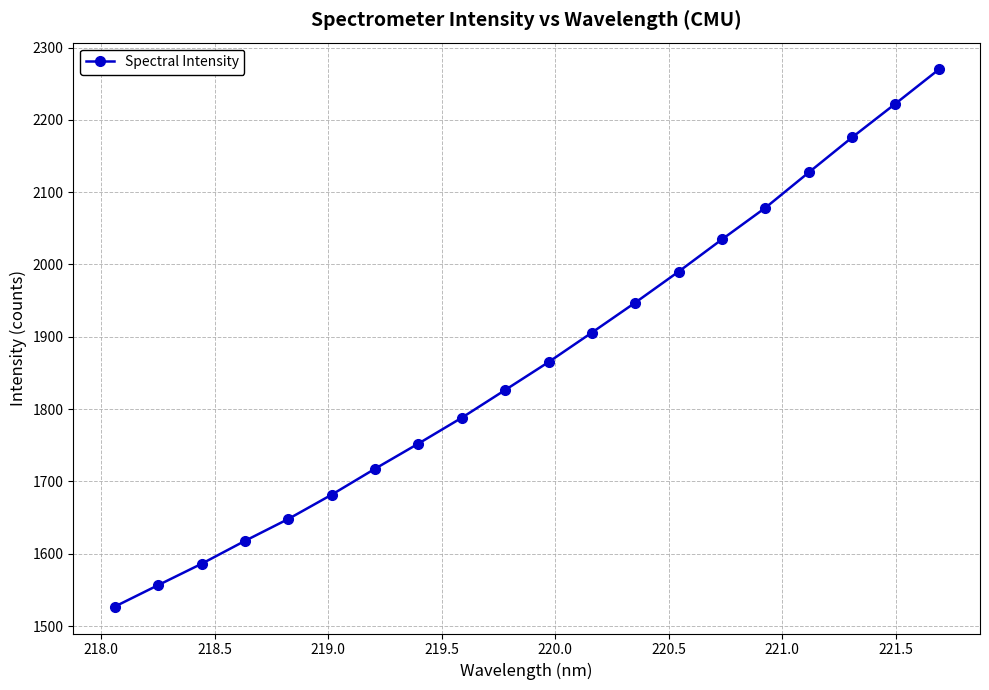

What is the maximum value shown in the chart?

2269.6